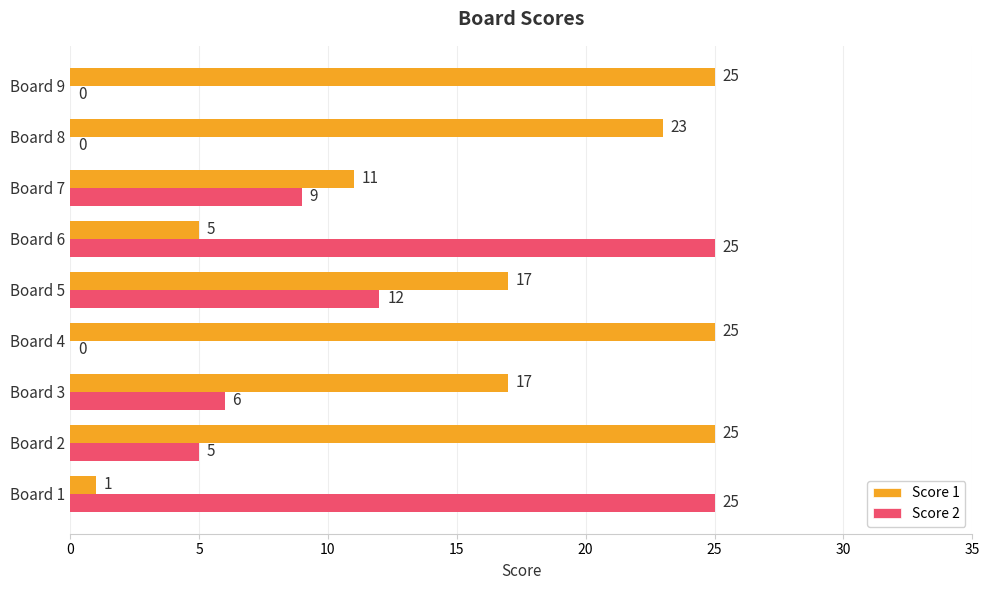

What are all the series names shown in the legend?

Score 1, Score 2